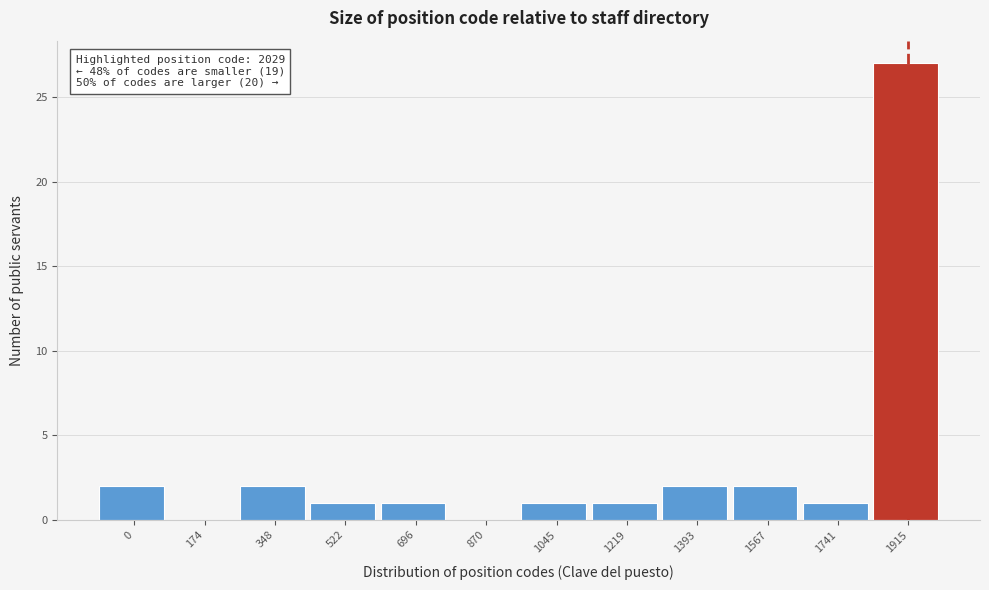

Reading right to left, transcribe all the data shown in this chart.

1915=27	1741=1	1567=2	1393=2	1219=1	1045=1	870=0	696=1	522=1	348=2	174=0	0=2